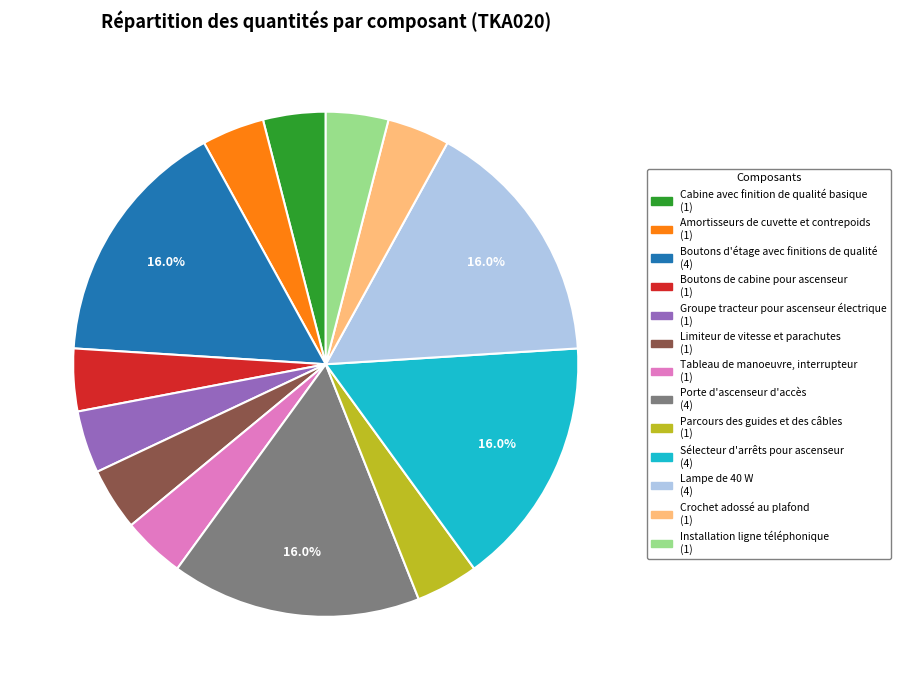

Do Parcours des guides et des câbles and Cabine avec finition de qualité basique together represent more than half of the pie?

No